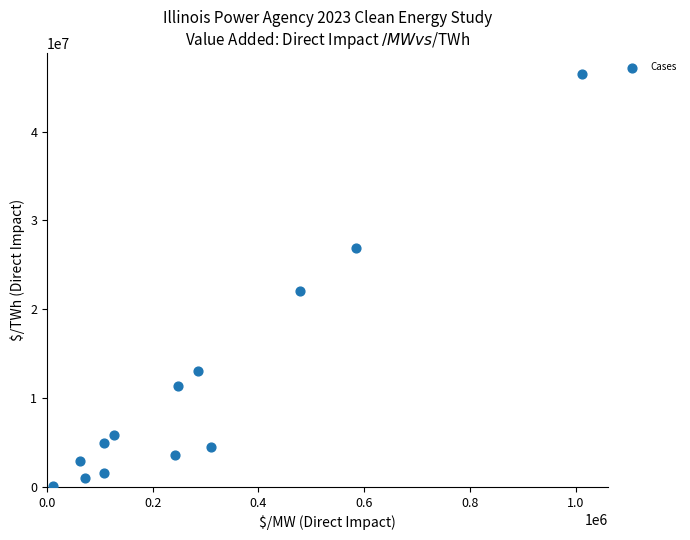

What is the range of X values (max minus min)?

1000789.3